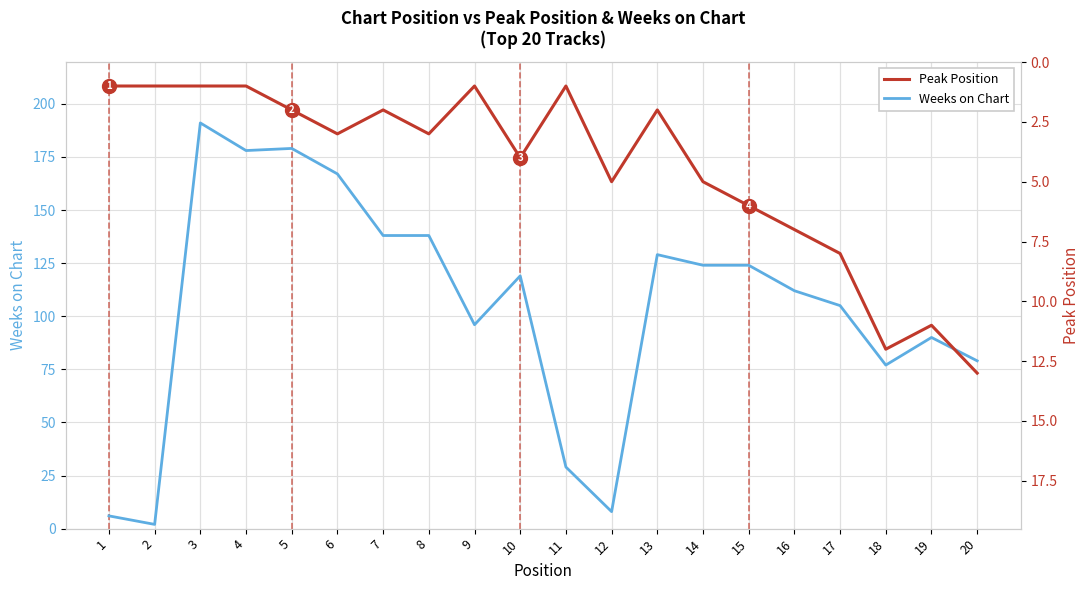

True or false: Weeks on Chart has a value of 77 at 18.

True